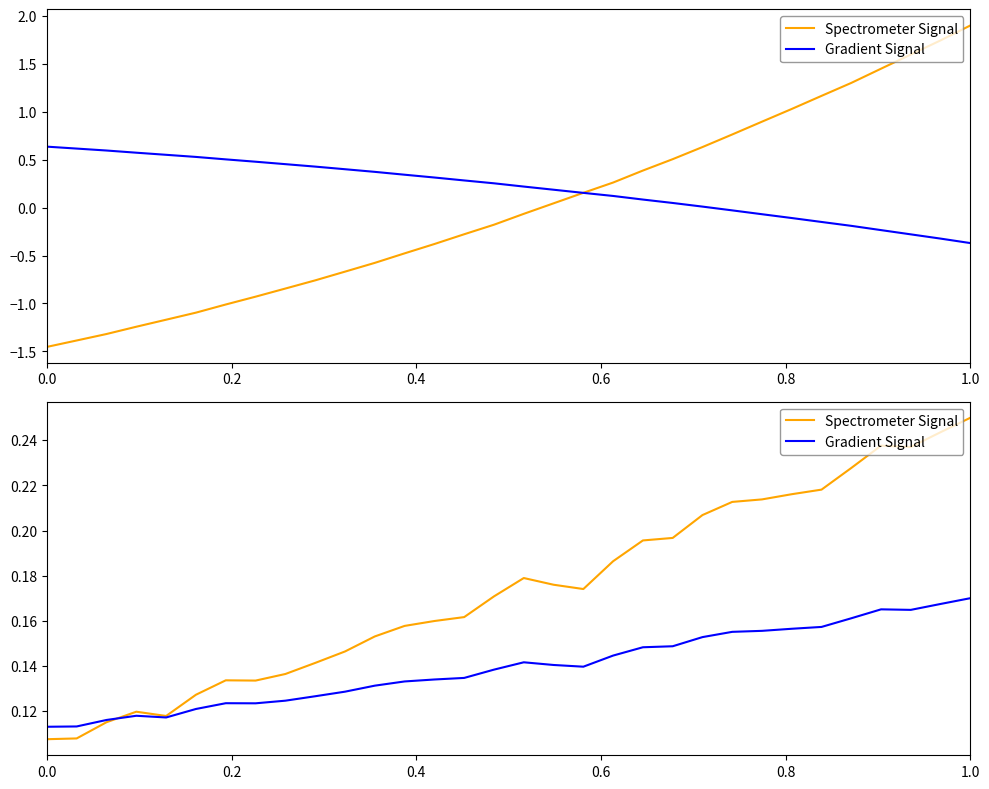

Reading left to right, what are all the values shown in this chart?

Spectrometer Signal: 0.1	0.1	0.1	0.1	0.1	0.1	0.1	0.1	0.1	0.1	0.1	0.2	0.2	0.2	0.2	0.2	0.2	0.2	0.2	0.2	0.2	0.2	0.2	0.2	0.2	0.2	0.2	0.2	0.2	0.2	0.2	0.2
Gradient Signal: 0.1	0.1	0.1	0.1	0.1	0.1	0.1	0.1	0.1	0.1	0.1	0.1	0.1	0.1	0.1	0.1	0.1	0.1	0.1	0.1	0.1	0.1	0.2	0.2	0.2	0.2	0.2	0.2	0.2	0.2	0.2	0.2